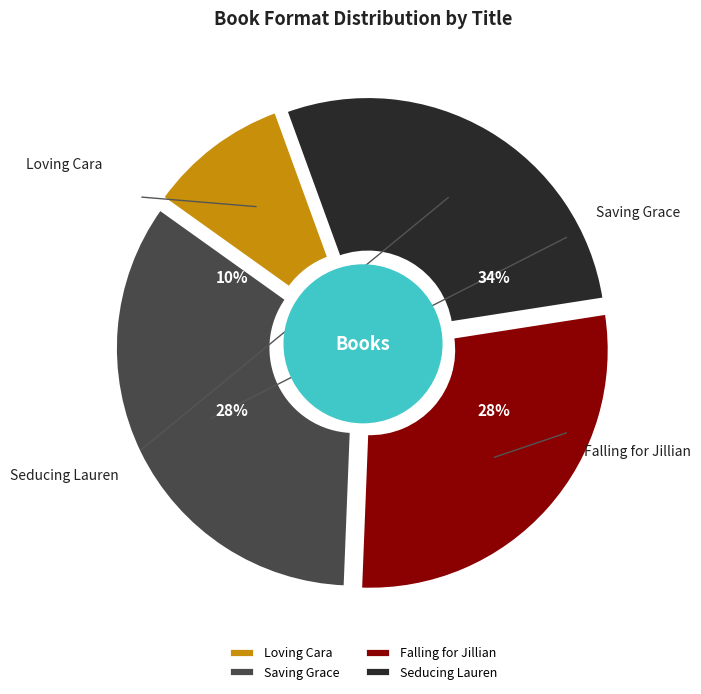

Is it true that Seducing Lauren is 28% of the pie?

True